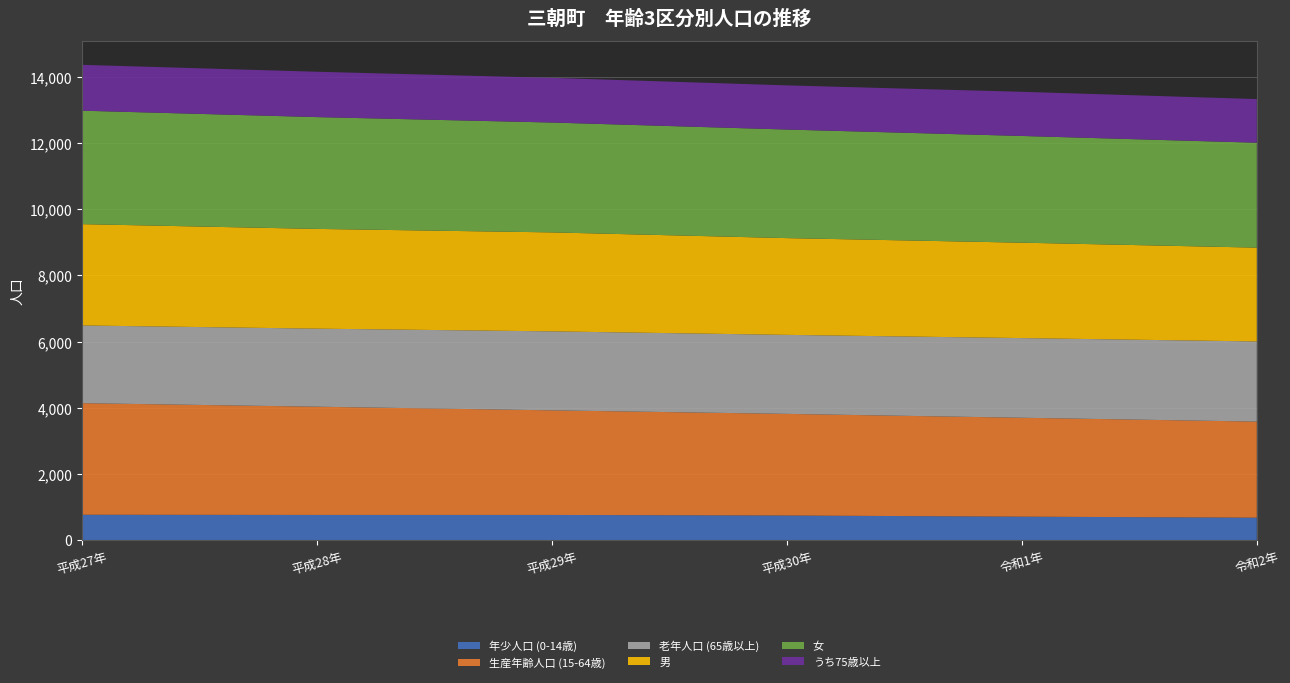

Reading right to left, extract all data points from this chart.

年少人口 (0-14歳): 680	711	746	763	763	769
生産年齢人口 (15-64歳): 2904	2989	3071	3161	3271	3372
老年人口 (65歳以上): 2422	2408	2388	2387	2359	2349
男: 2835	2883	2924	2991	3014	3061
女: 3171	3225	3281	3320	3379	3429
うち75歳以上: 1319	1335	1335	1350	1371	1386